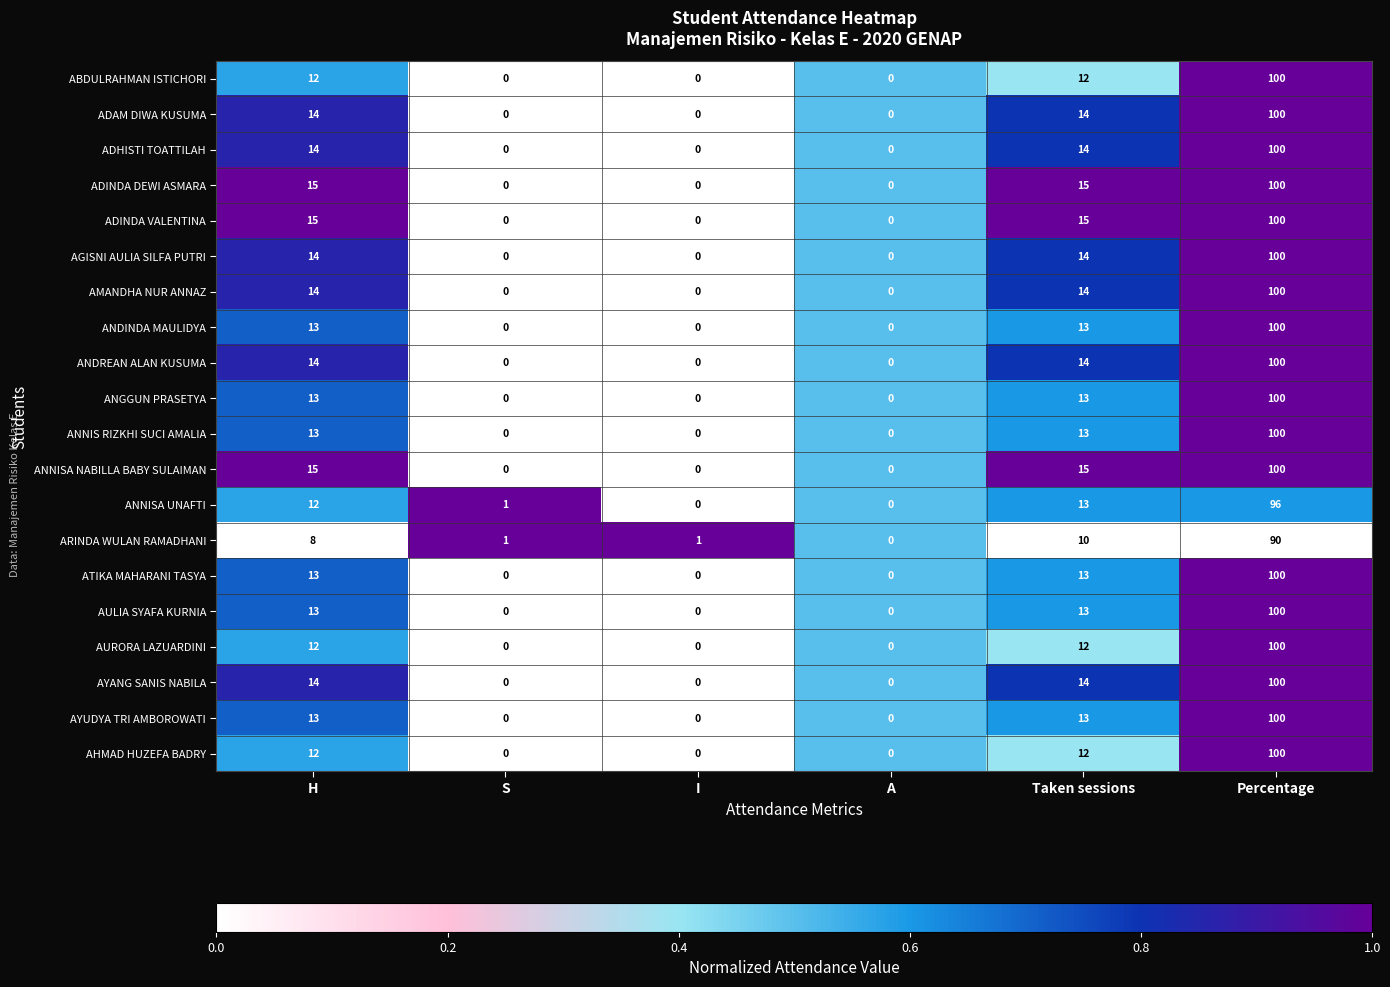

What is the difference between the maximum and second lowest values in the ANDREAN ALAN KUSUMA series?

100